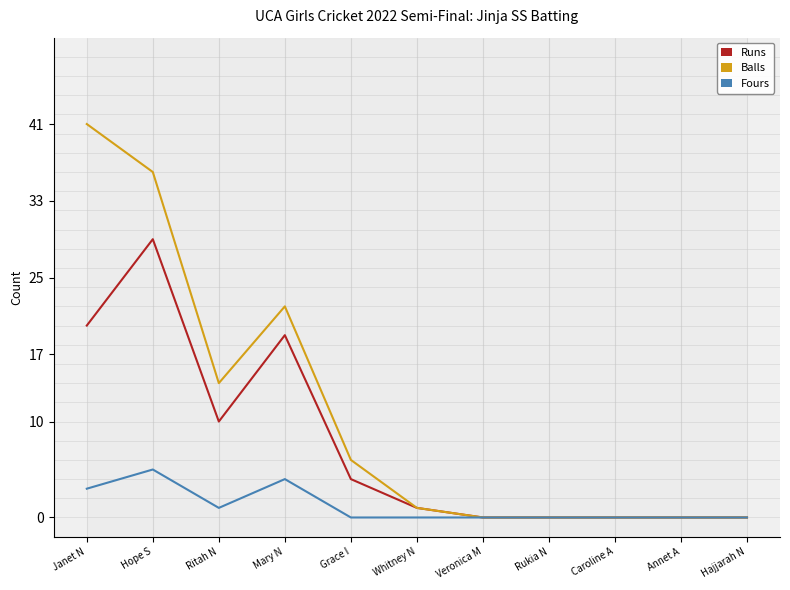

What is the highest value of the Runs series?

29